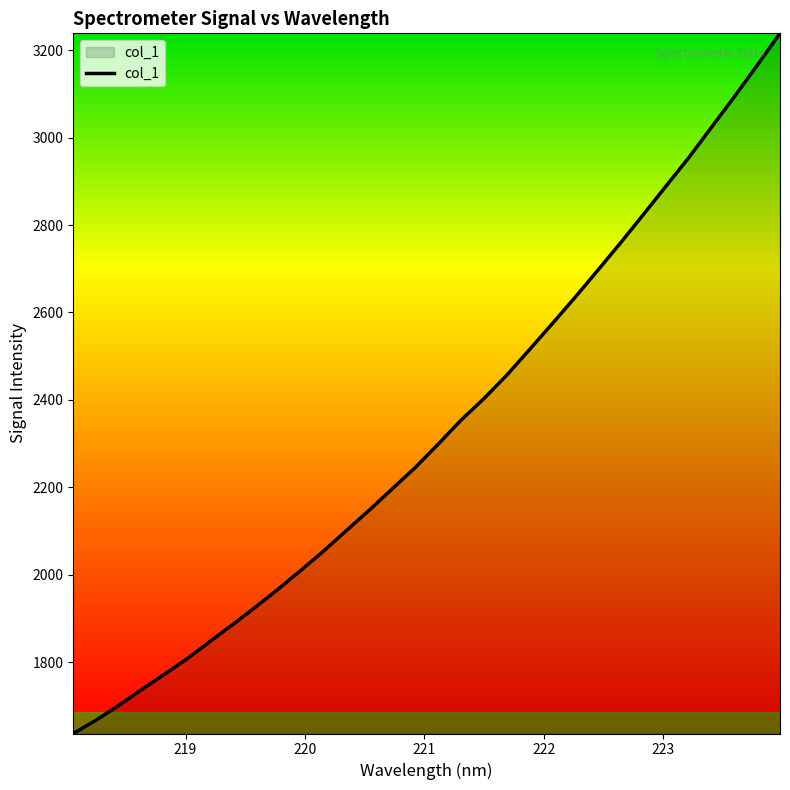

What is the average value?

2330.9